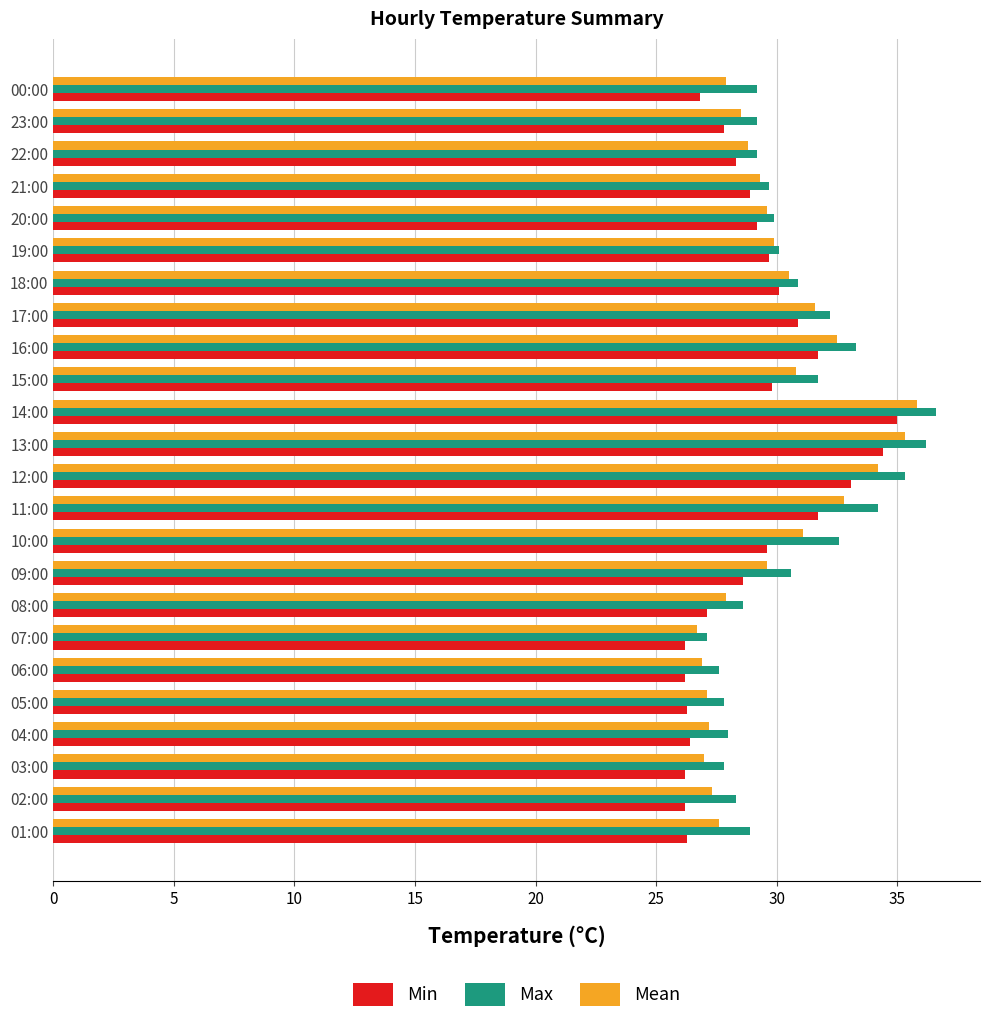

The Mean series shows 35.8 at 14:00. True or false?

True